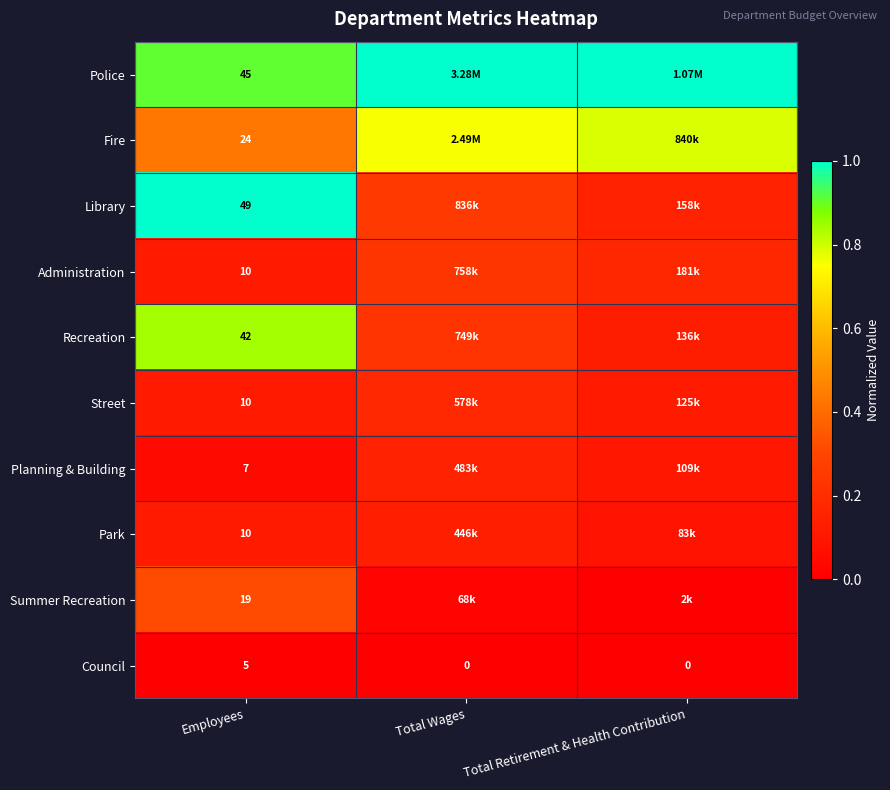

Is it true that Library equals 0.0 at Total Retirement & Health Contribution?

False